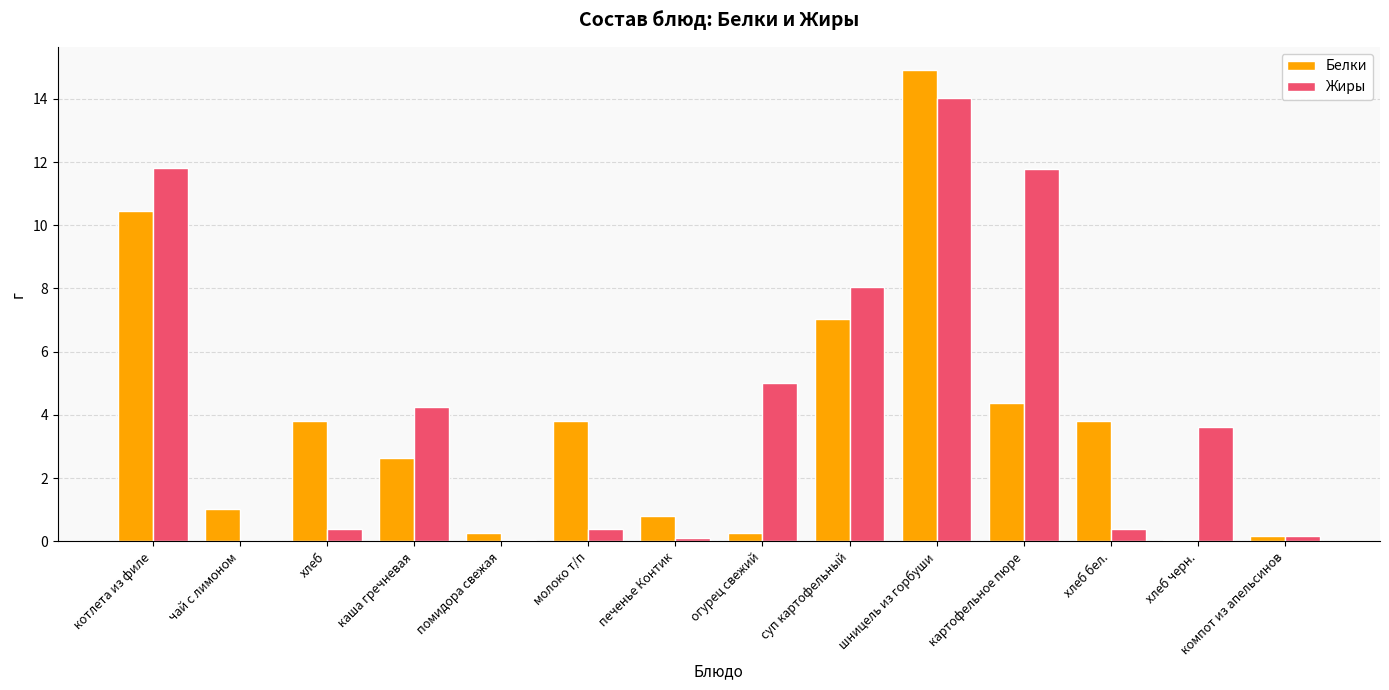

Between котлета из филе and печенье Контик, which series saw the biggest shift?

Жиры